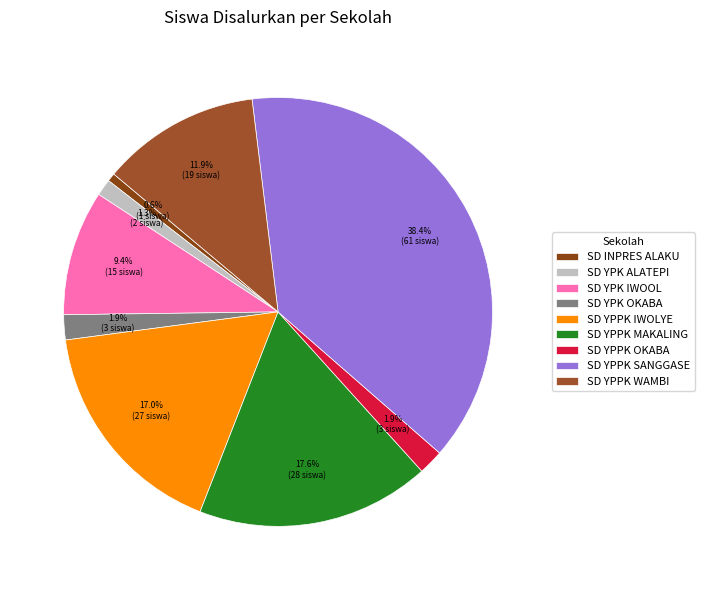

To the nearest percent, what percentage of the pie is SD YPPK IWOLYE?

17%